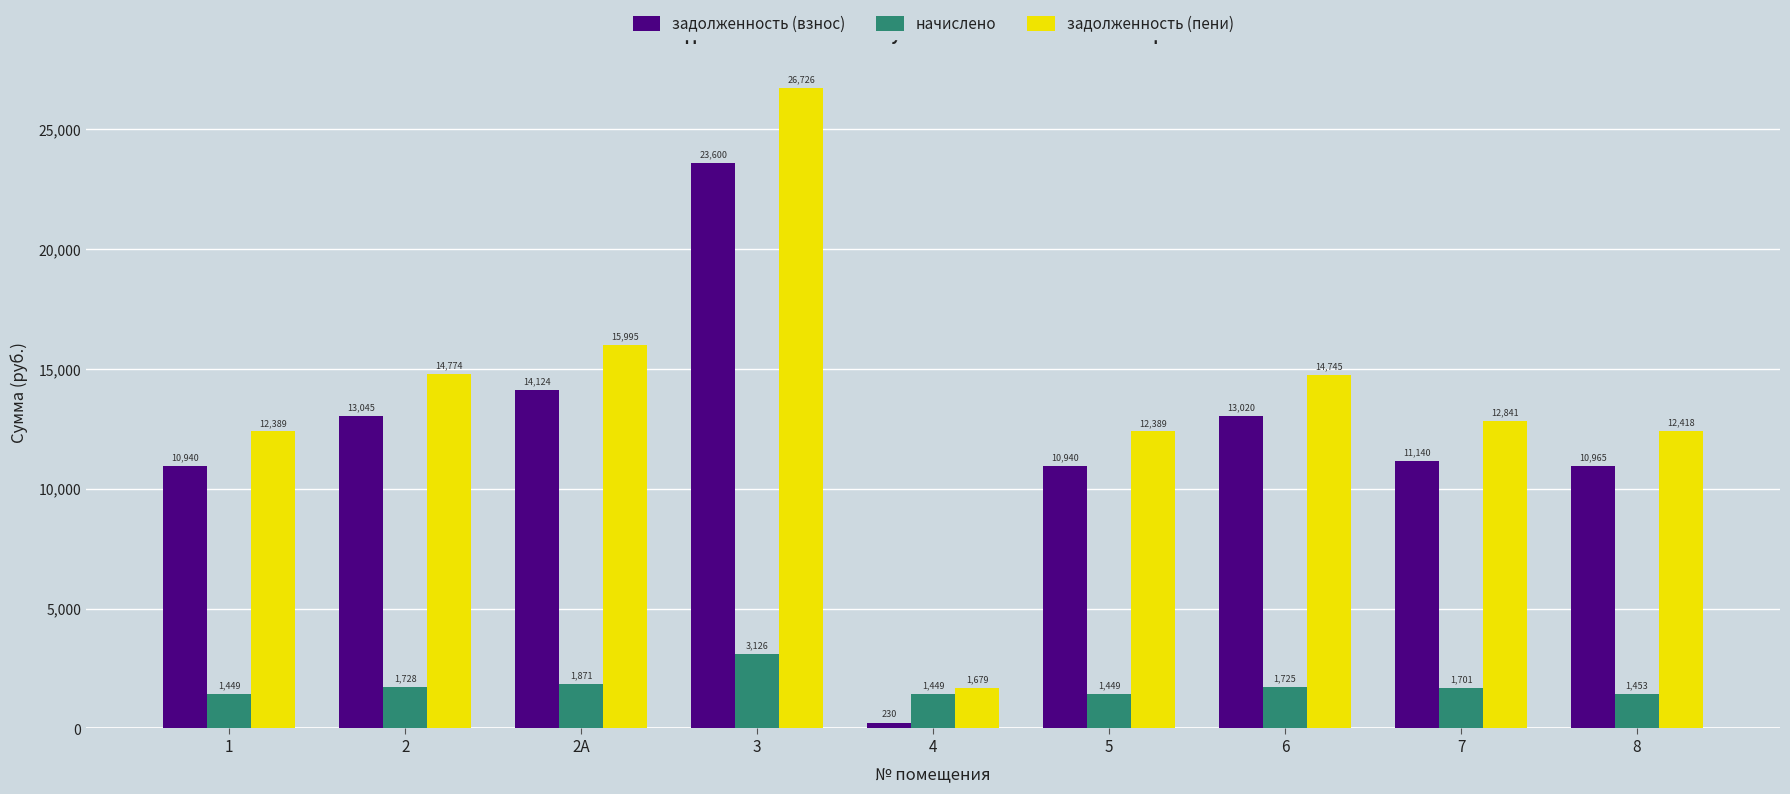

Rank the series by their maximum value, from lowest to highest.

начислено, задолженность (взнос), задолженность (пени)